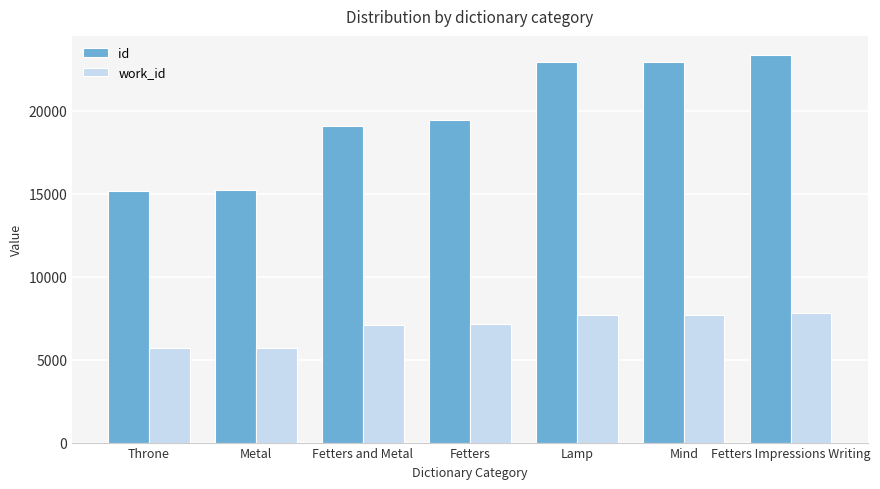

What are all the series names shown in the legend?

id, work_id